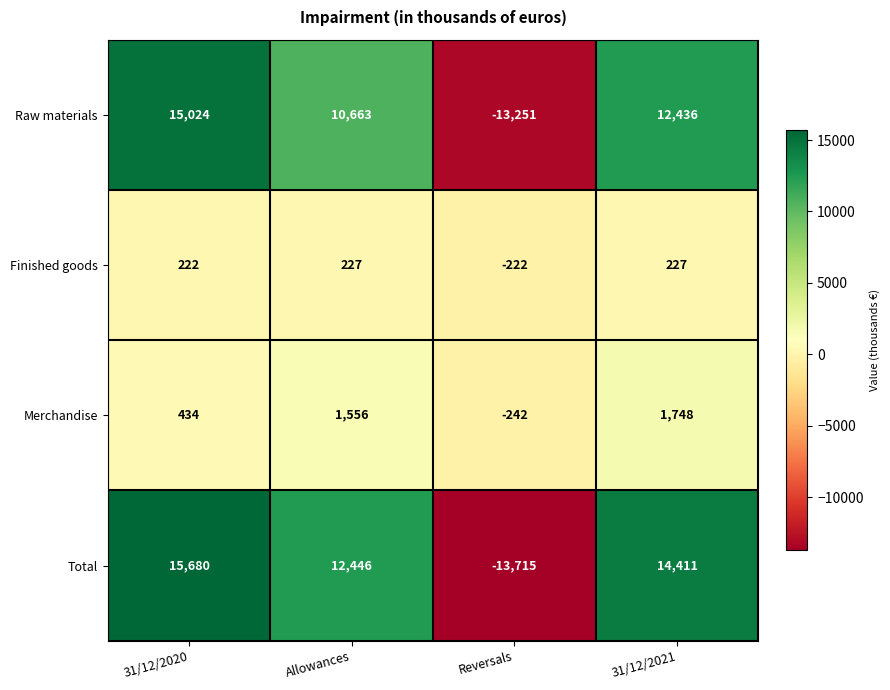

The value of Total at 31/12/2021 is 14411. True or false?

True